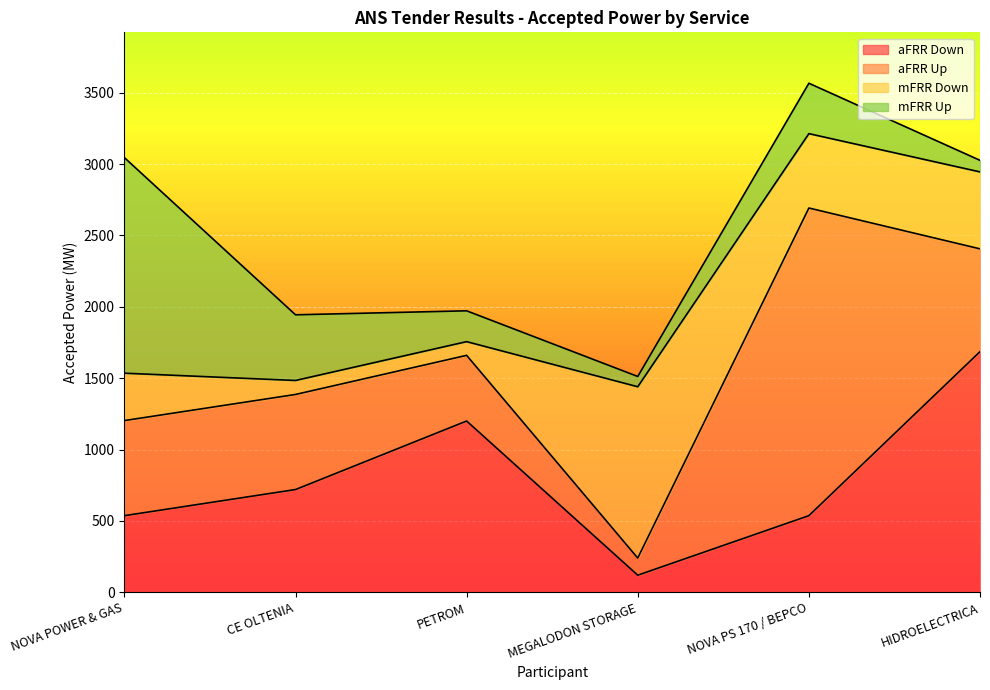

What is the average value of the aFRR Up series?

798